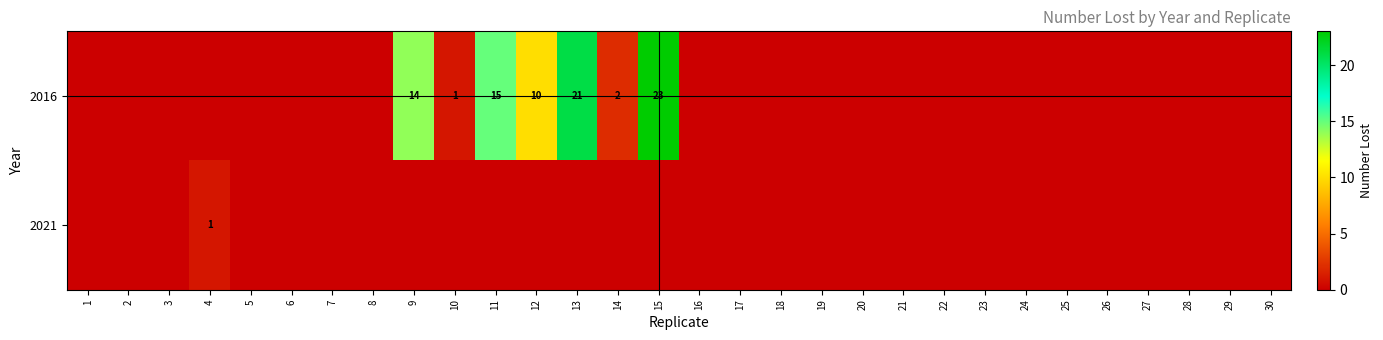

Which series has the largest total across all categories?

2016